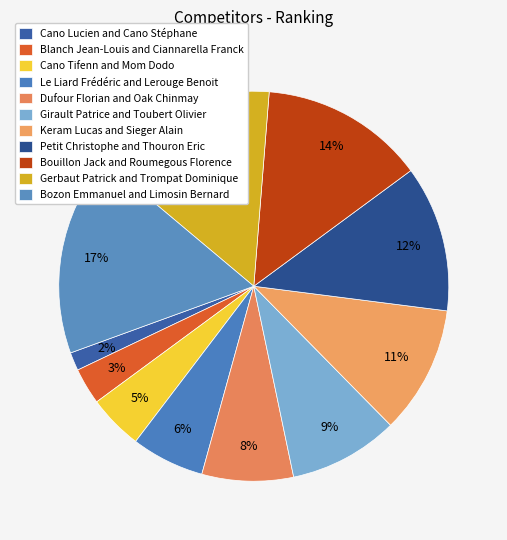

To the nearest percent, what is the average slice percentage?

9%